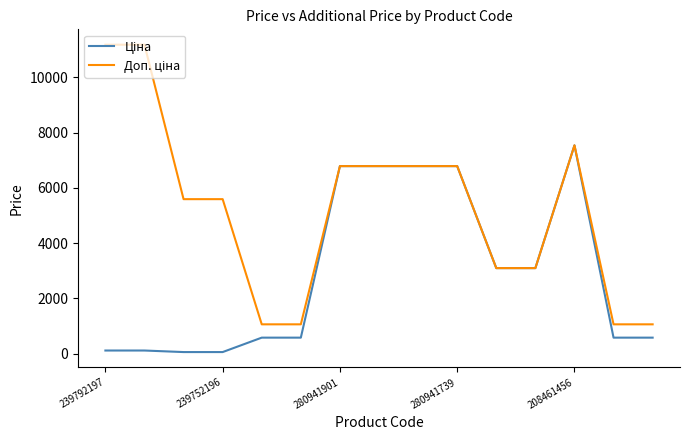

What is the maximum value shown in the chart?

11182.0